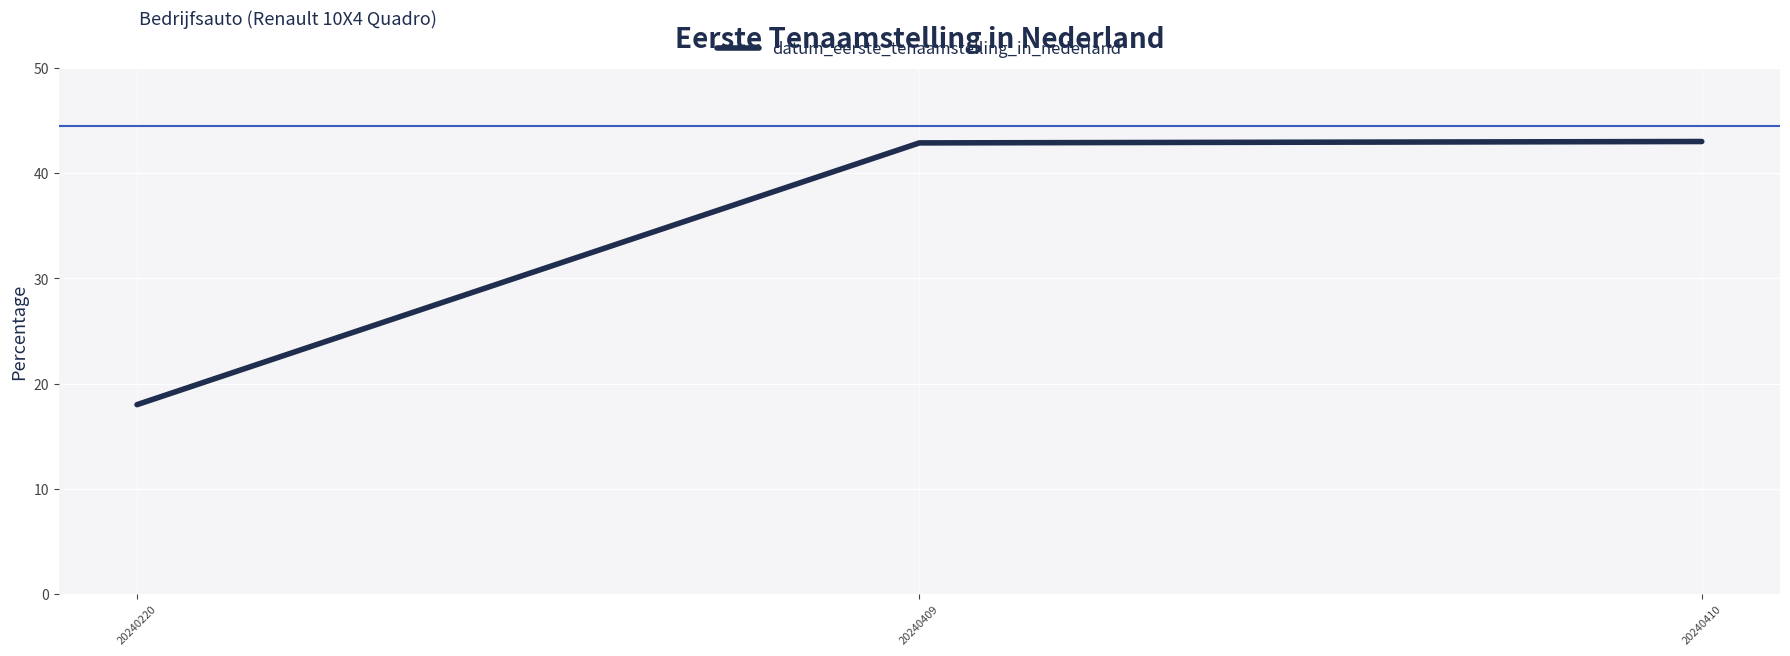

What is the change in value from 20240220 to 20240409?

+24.9